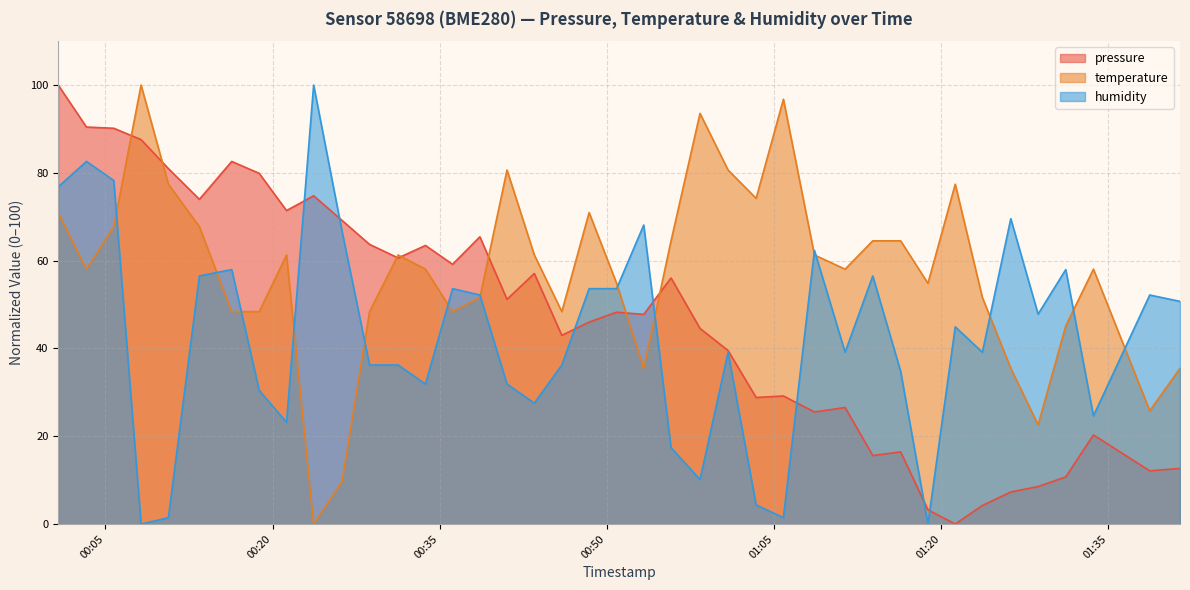

Read the pressure value at 2023-02-16T00:10:39.

81.0